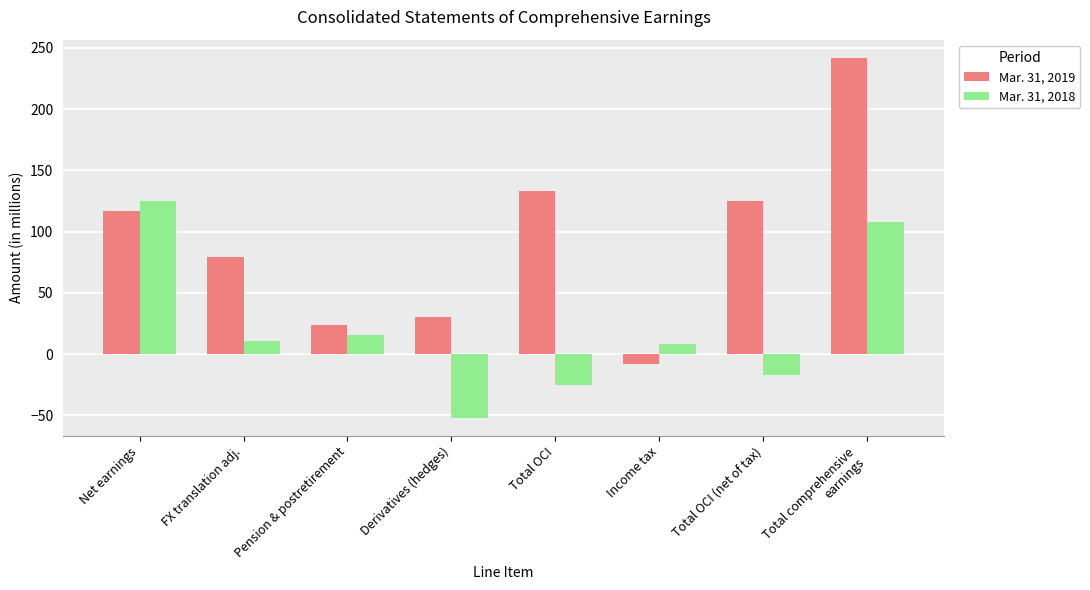

List the series in order of their peak value, lowest first.

Mar. 31, 2018, Mar. 31, 2019